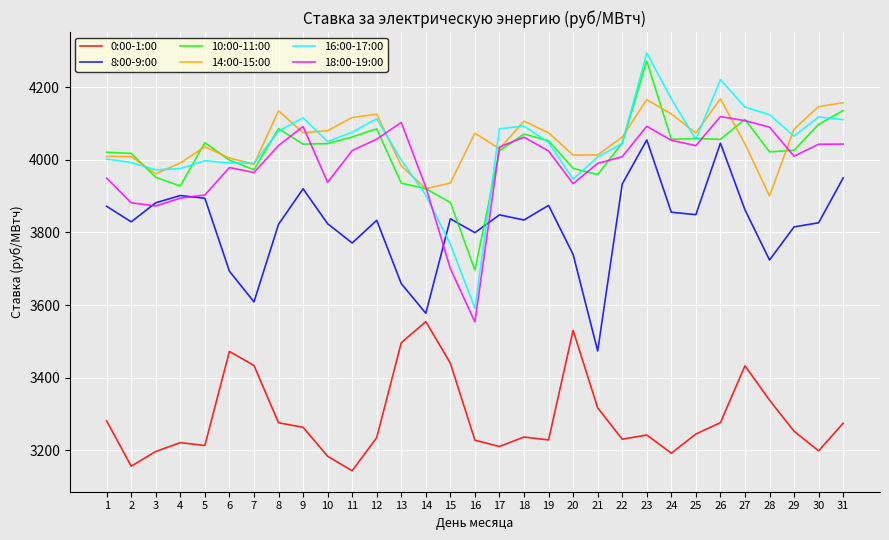

What is the lowest value of the 18:00-19:00 series?

3553.4